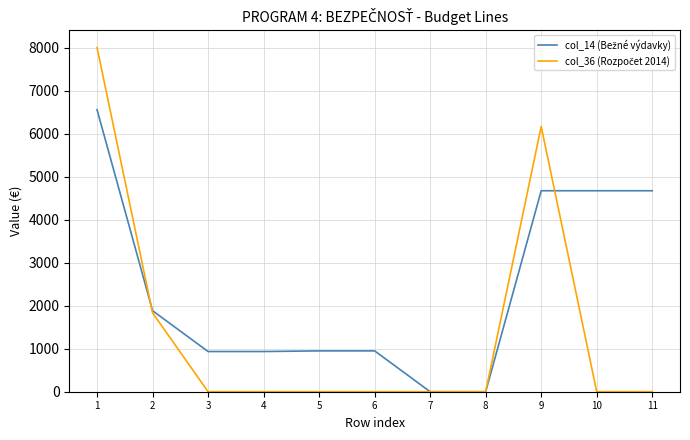

List the series in order of their peak value, lowest first.

col_14 (Bežné výdavky), col_36 (Rozpočet 2014)